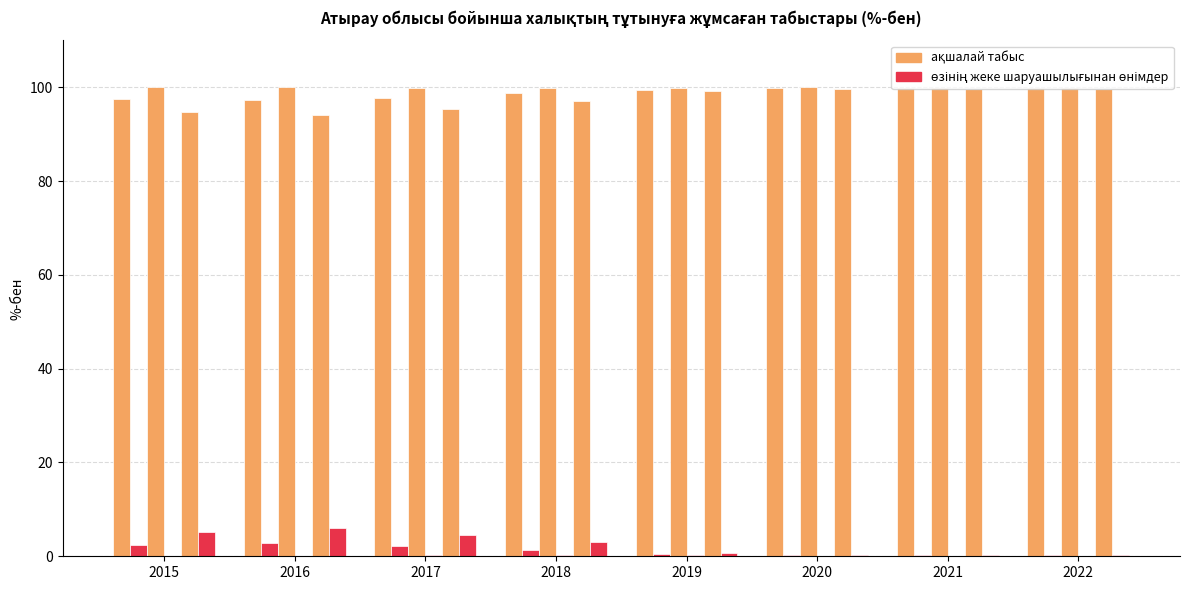

Reading left to right, transcribe all the data shown in this chart.

ақшалай табыс (барлығы): 97.6	97.2	97.8	98.7	99.5	99.8	99.8	99.8
өзінің жеке шаруашылығында (барлығы): 2.4	2.8	2.2	1.3	0.5	0.2	0.2	0.2
ақшалай табыс (қалалық): 100.0	100.0	99.8	99.8	99.8	100.0	99.9	99.9
өзінің жеке шаруашылығында (қалалық): 0.0	0.0	0.2	0.2	0.2	0.0	0.1	0.1
ақшалай табыс (ауылдық): 94.8	94.0	95.4	97.0	99.2	99.7	99.7	99.7
өзінің жеке шаруашылығында (ауылдық): 5.2	6.0	4.6	3.0	0.8	0.3	0.3	0.3